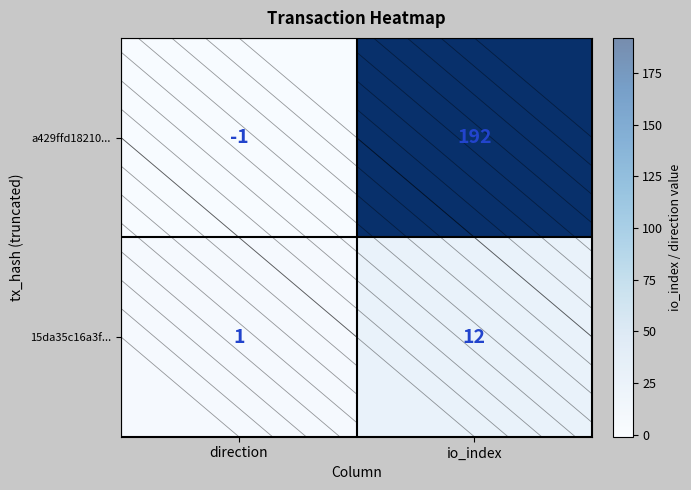

At which label does 15da35c16a3f... reach its minimum?

direction